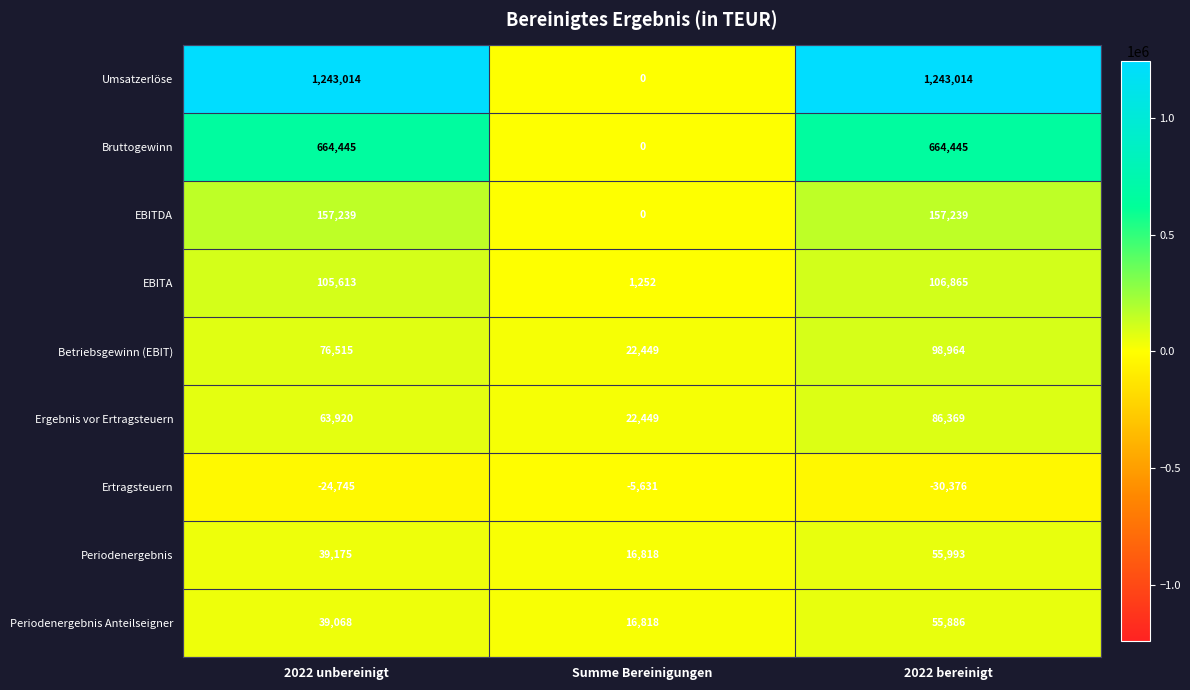

Is it true that Betriebsgewinn (EBIT) equals 98964 at 2022 bereinigt?

True